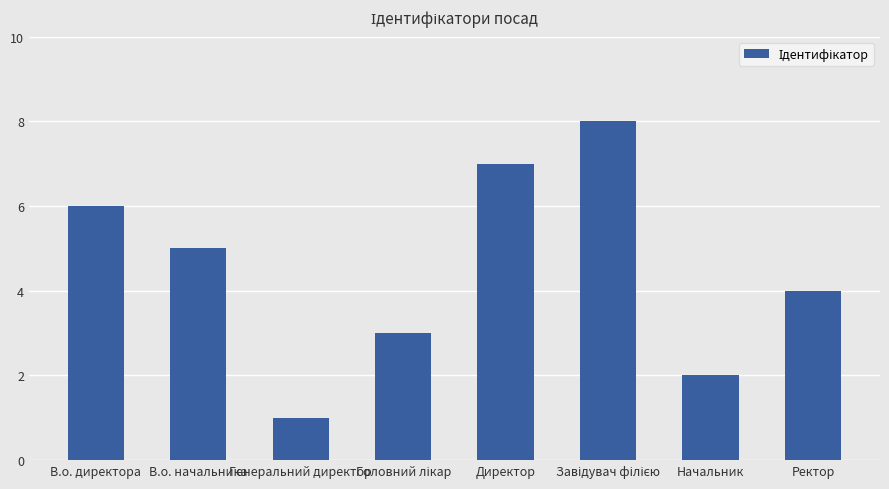

Count the number of categories in the chart.

8